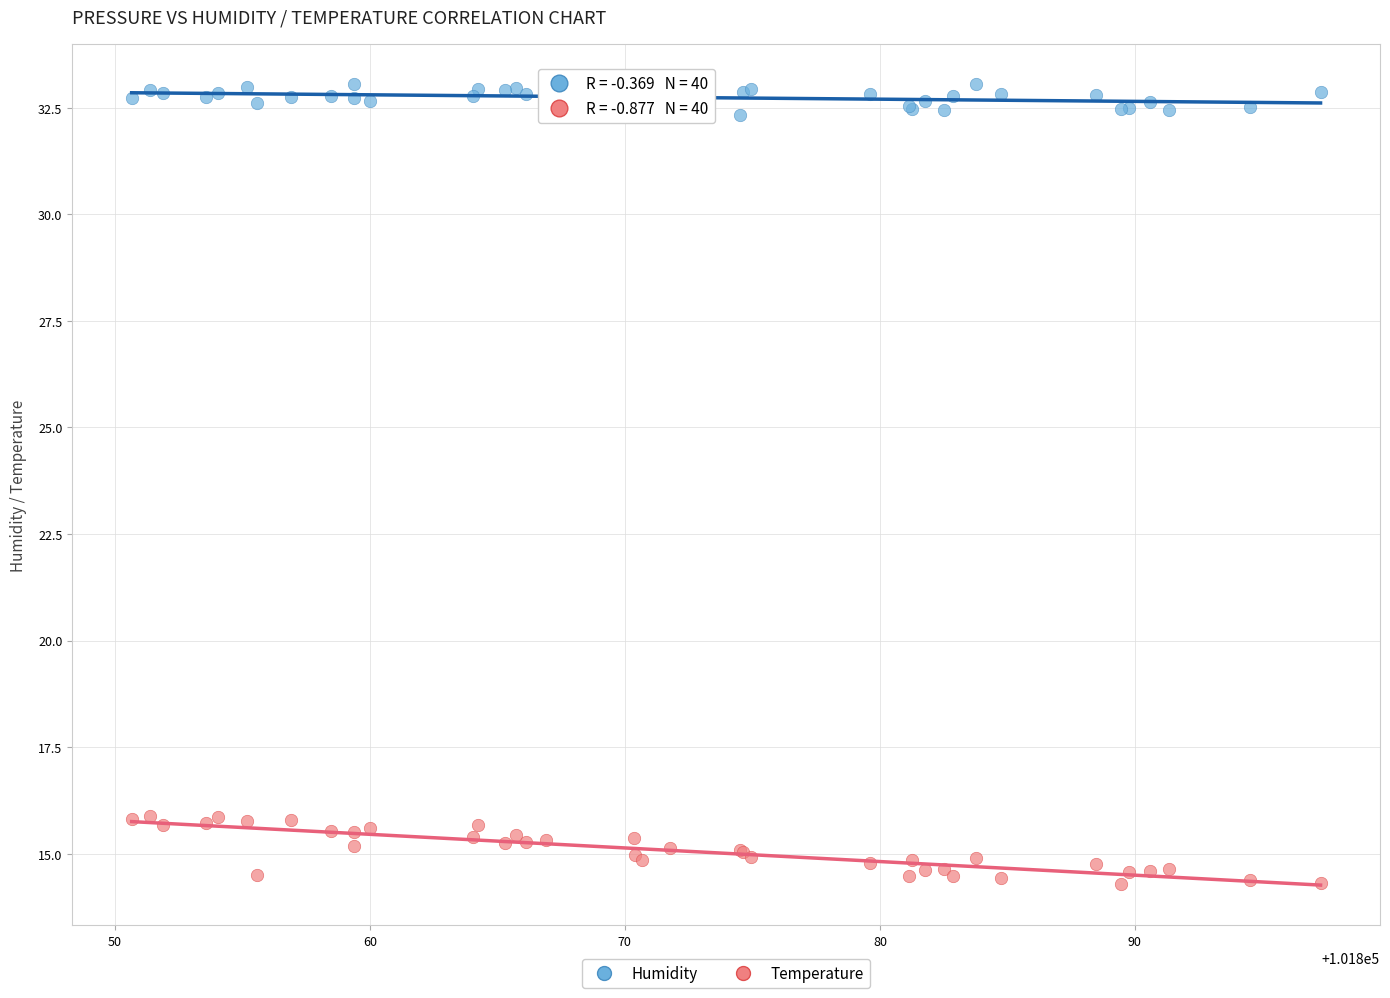

Which series contains the highest Y value?

Humidity